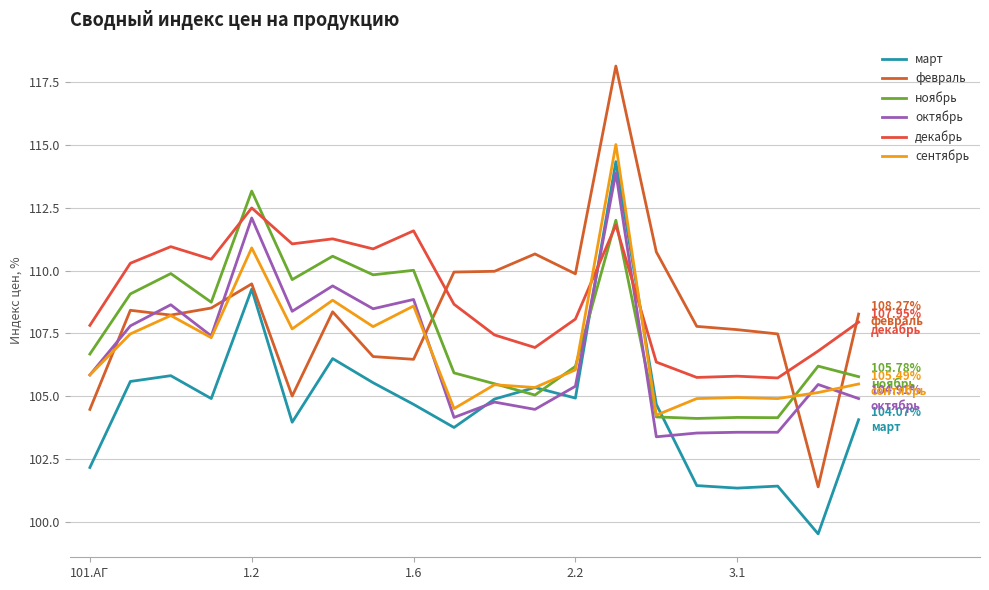

How many lines are shown in the chart?

6